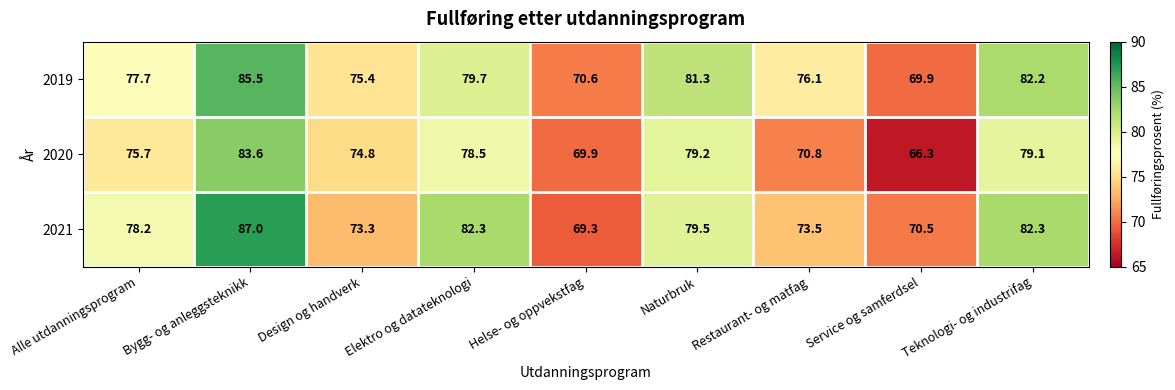

Is it true that 2019 equals 69.9 at Service og samferdsel?

True